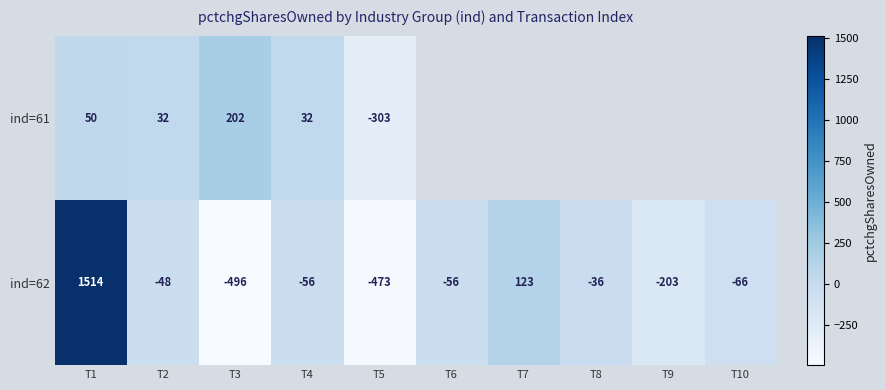

What is the difference between the maximum and minimum values in the ind=62 series?

2010